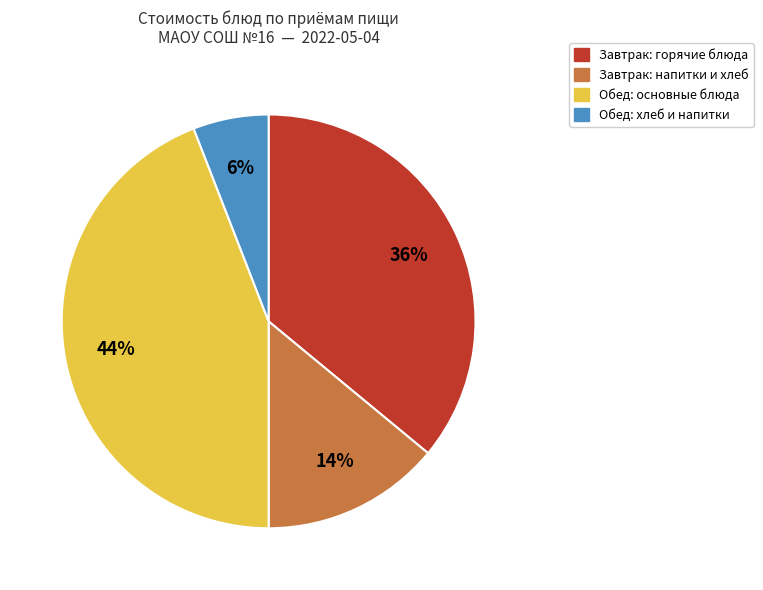

Is there a majority slice in this chart?

No